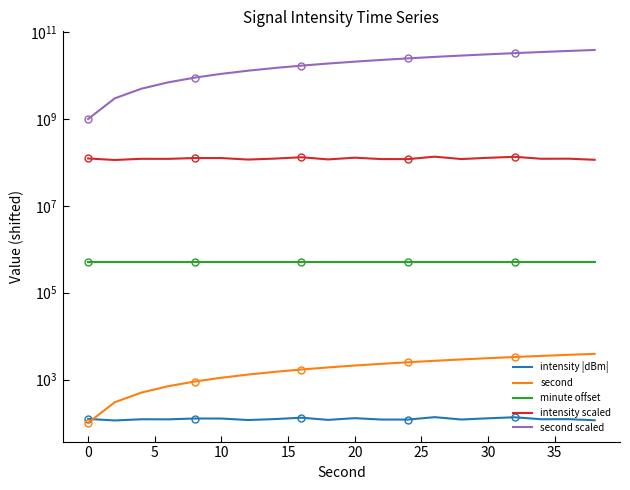

Is the value of intensity scaled at 18 greater than the value of second scaled at 20?

No